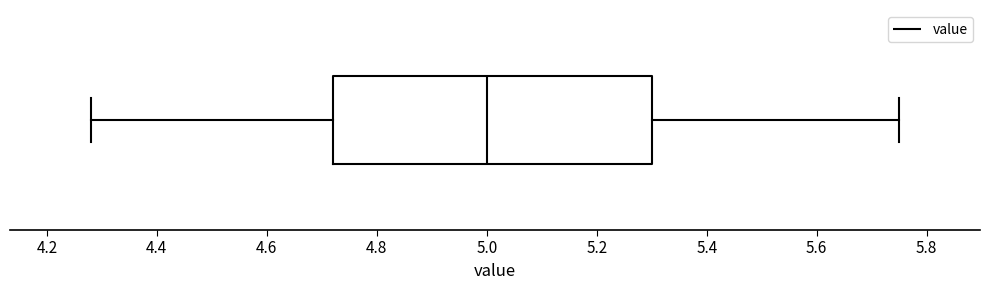

Where does the left whisker of the box end on the x-axis? The values are not printed on the chart, so give them approximately, as read against the axis.

4.28